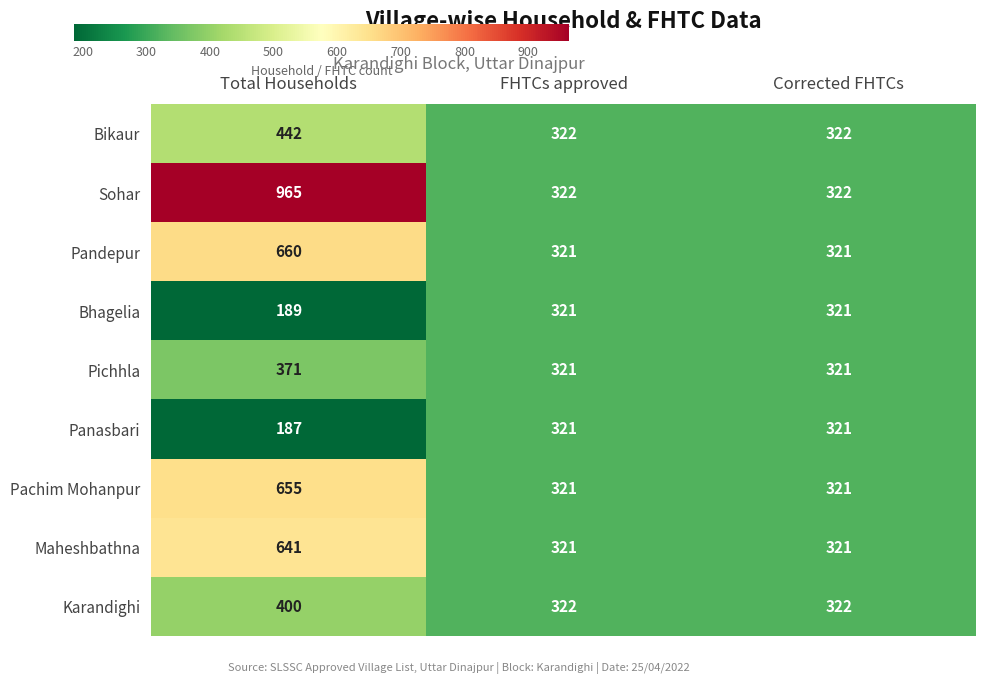

True or false: Maheshbathna has a value of 878 at Total Households.

False